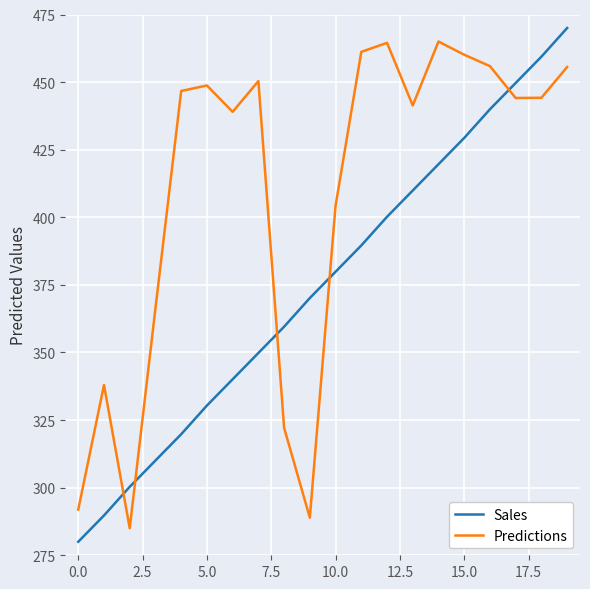

Which series has the largest total across all categories?

Predictions